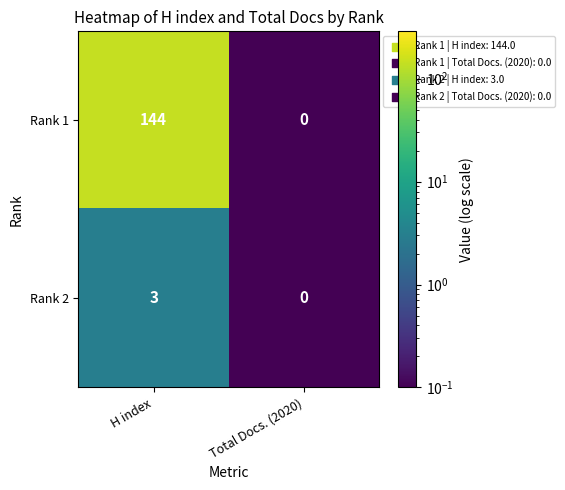

What is the smallest value displayed?

0